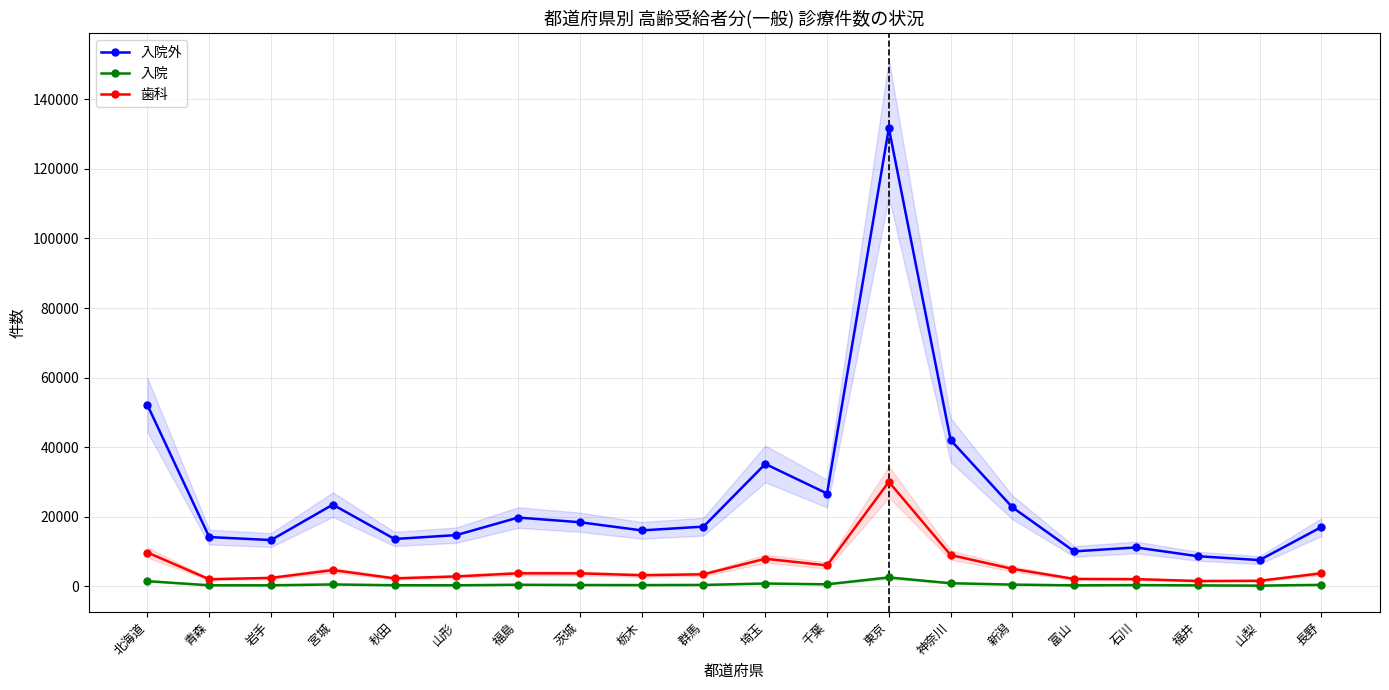

Reading left to right, list all the values displayed in this chart.

入院外: 北海道=52072	青森=14137	岩手=13272	宮城=23457	秋田=13579	山形=14703	福島=19742	茨城=18400	栃木=16048	群馬=17140	埼玉=35157	千葉=26657	東京=131713	神奈川=42031	新潟=22685	富山=10022	石川=11148	福井=8631	山梨=7506	長野=16999
入院: 北海道=1456	青森=272	岩手=263	宮城=515	秋田=285	山形=273	福島=421	茨城=348	栃木=326	群馬=374	埼玉=776	千葉=551	東京=2520	神奈川=859	新潟=469	富山=249	石川=324	福井=242	山梨=176	長野=395
歯科: 北海道=9687	青森=2008	岩手=2393	宮城=4631	秋田=2264	山形=2813	福島=3708	茨城=3697	栃木=3160	群馬=3421	埼玉=7902	千葉=5980	東京=30004	神奈川=8971	新潟=4985	富山=2096	石川=2041	福井=1501	山梨=1560	長野=3705